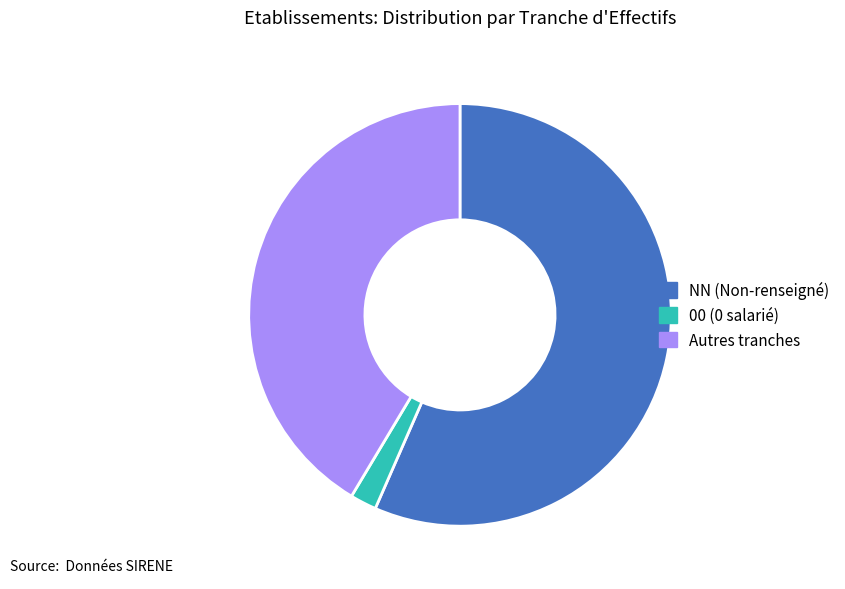

What is the largest slice in the pie chart?

NN (Non-renseigné)